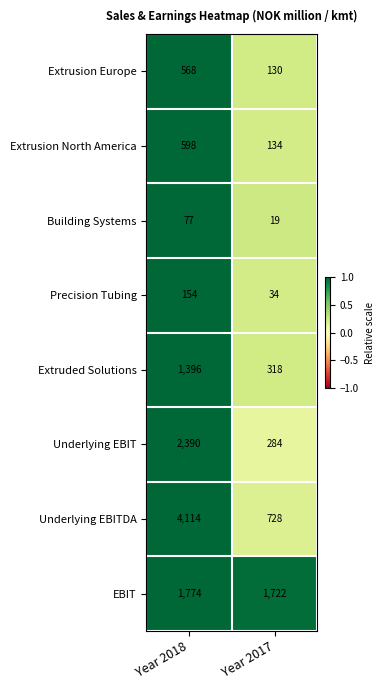

Which series changed the most between Year 2018 and Year 2017?

Underlying EBITDA